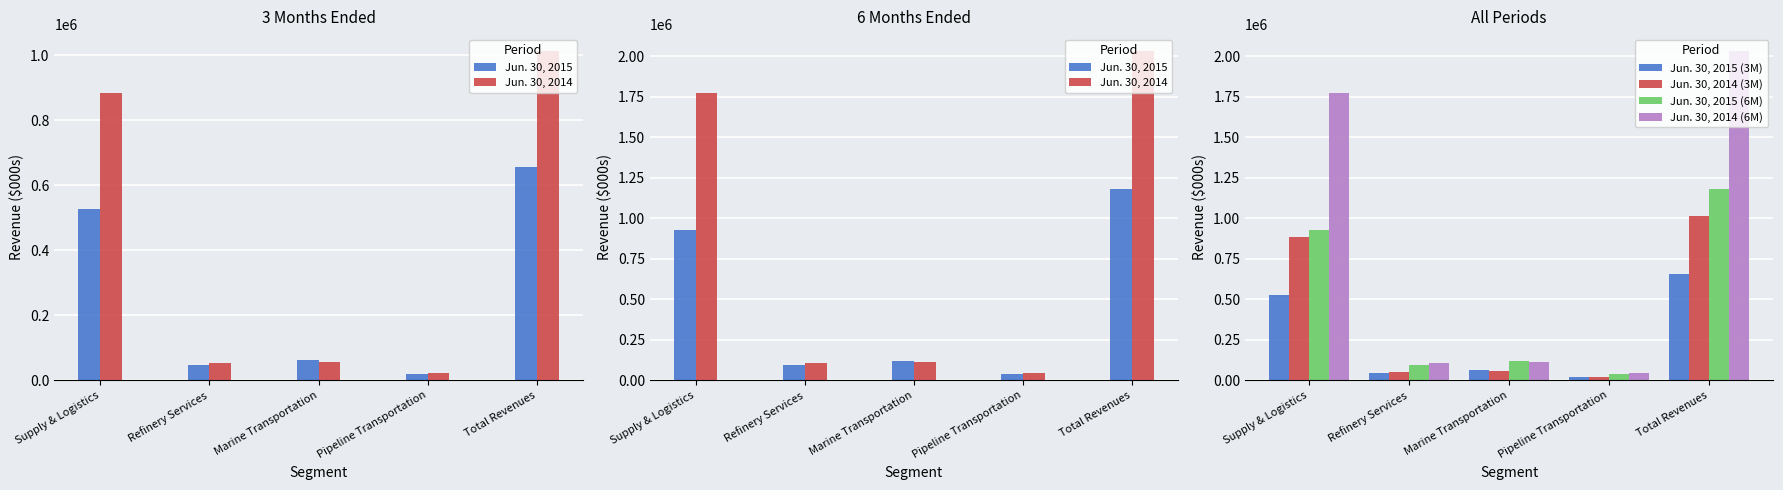

Is the value of Jun. 30, 2014 (6M) at Refinery Services greater than the value of Jun. 30, 2014 (3M) at Pipeline Transportation?

Yes